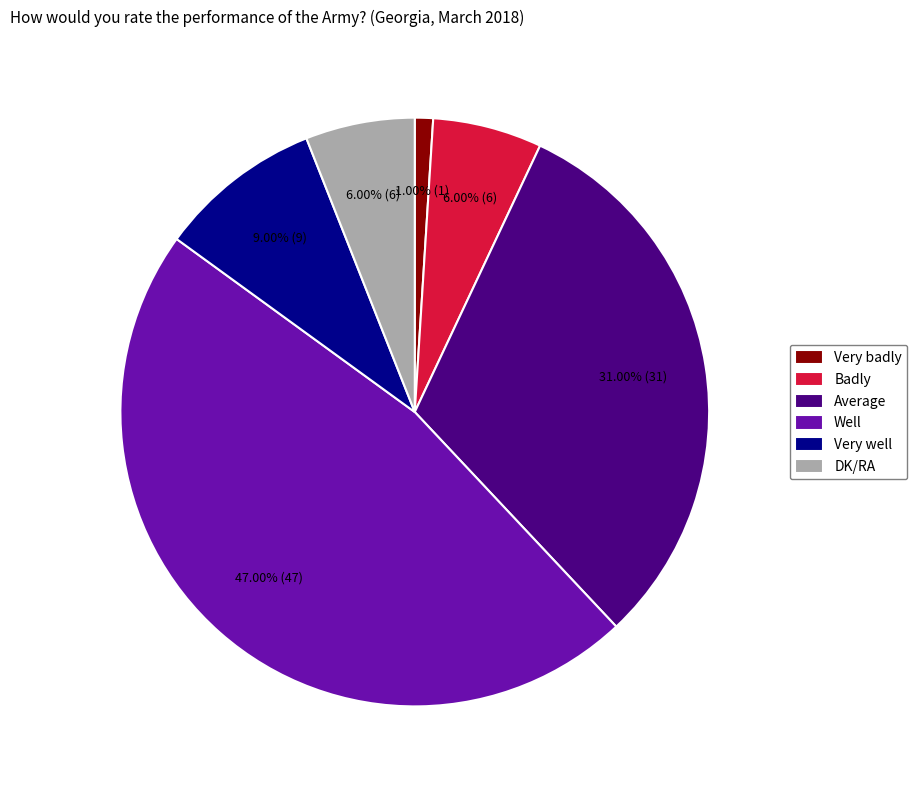

True or false: Badly accounts for 6% of the total.

True